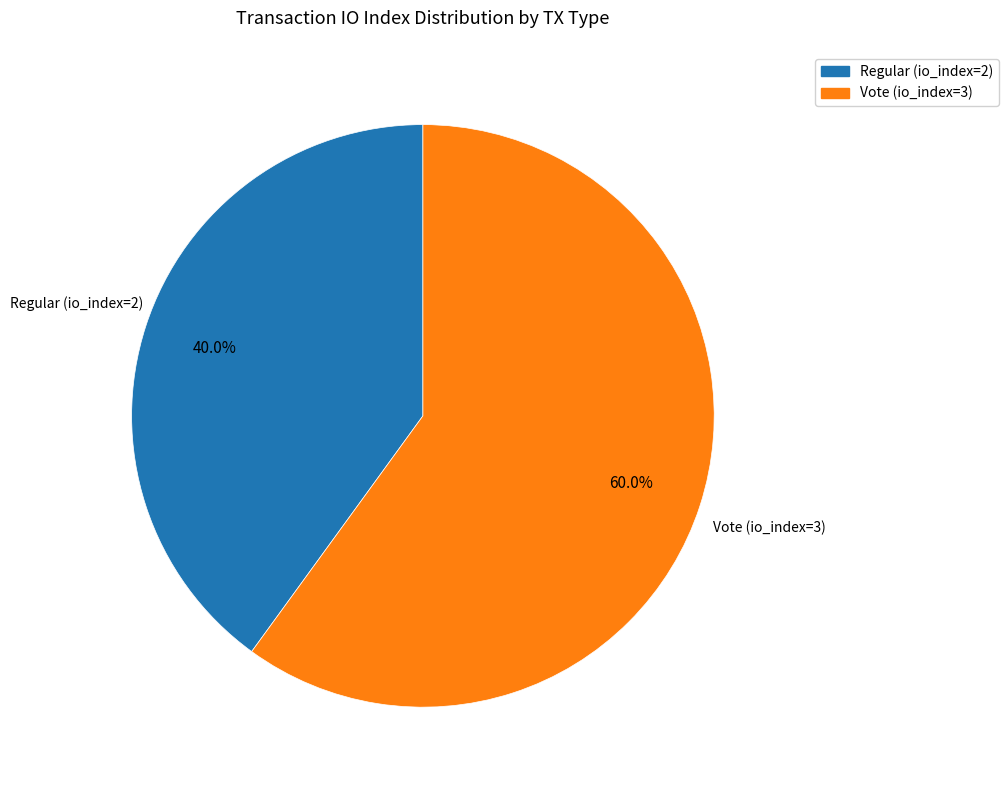

Is Regular (io_index=2) the majority of the pie?

No